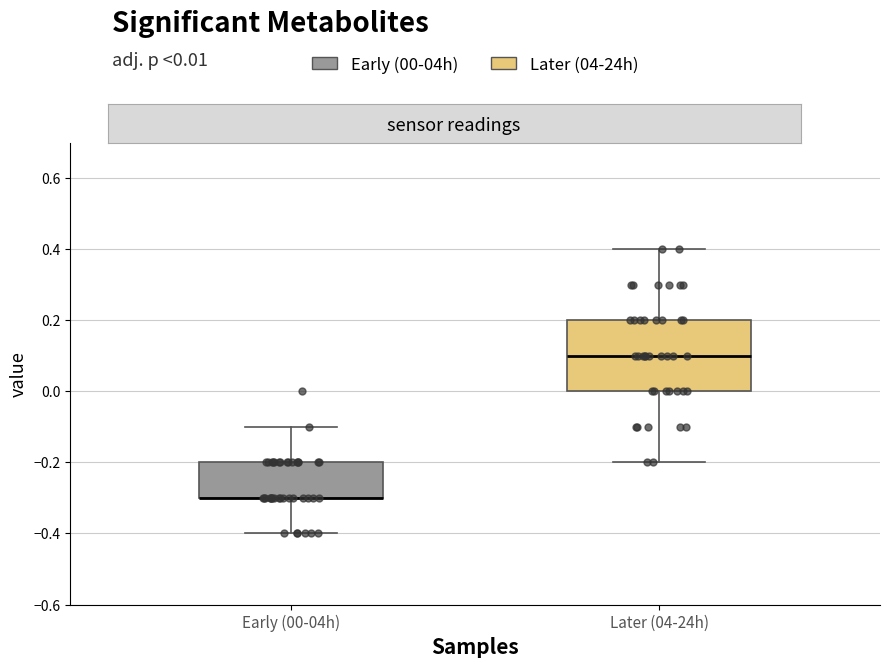

Where does the lower whisker of the box for Early (00-04h) end on the y-axis? The values are not printed on the chart, so give them approximately, as read against the axis.

-0.4